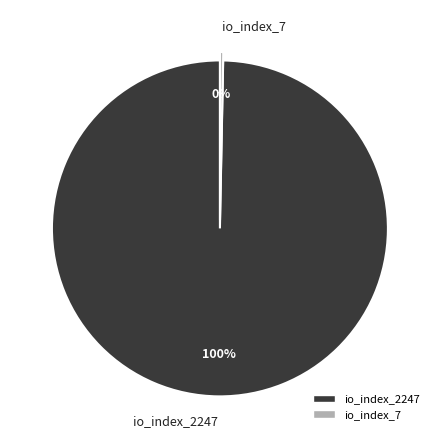

Which slice is the smallest?

io_index_7